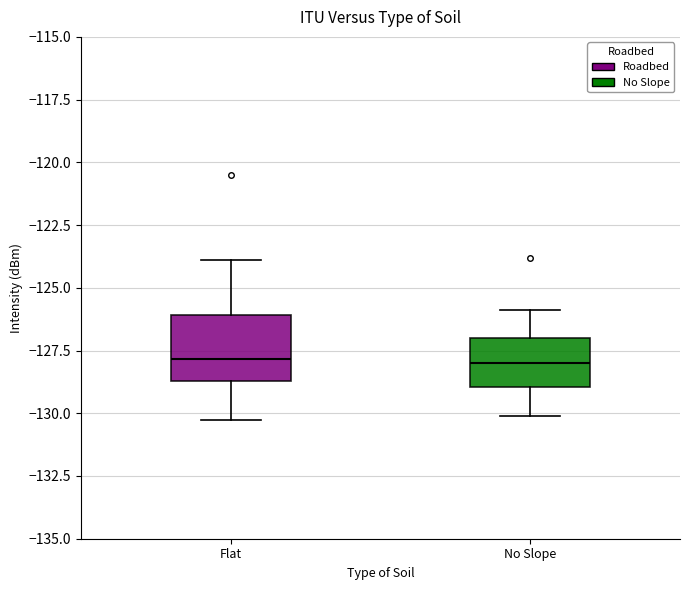

Which box is the tallest, from its lower edge to its upper edge?

Flat